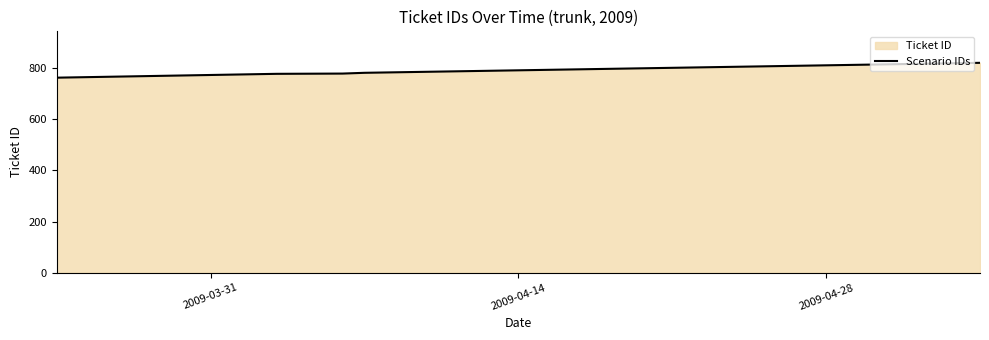

True or false: there are more than 0 points higher than both neighbors.

False